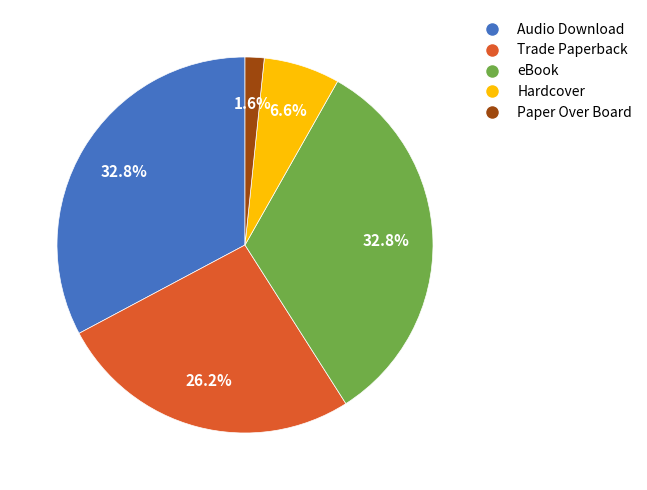

Does Audio Download represent more than half of the total?

No